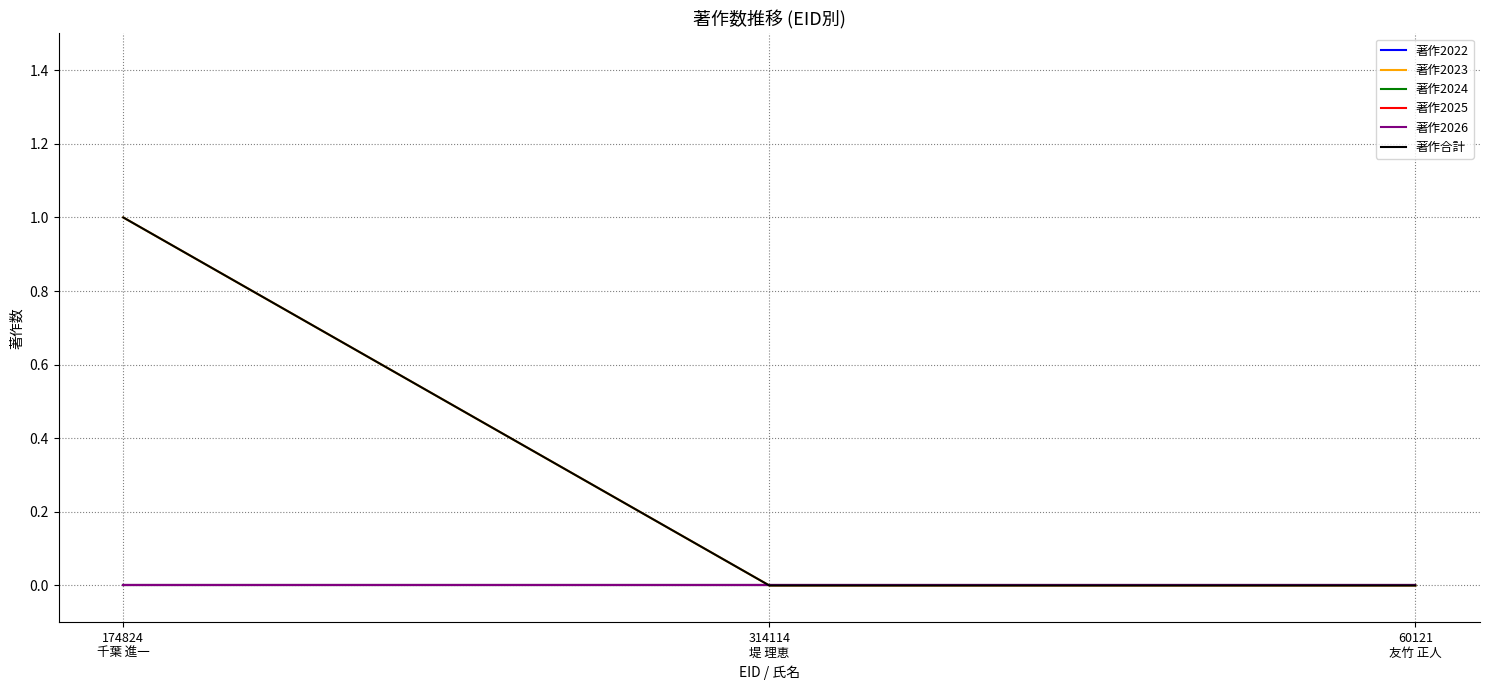

Is the value of 著作2025 at 174824
千葉 進一 greater than the value of 著作2023 at 174824
千葉 進一?

No